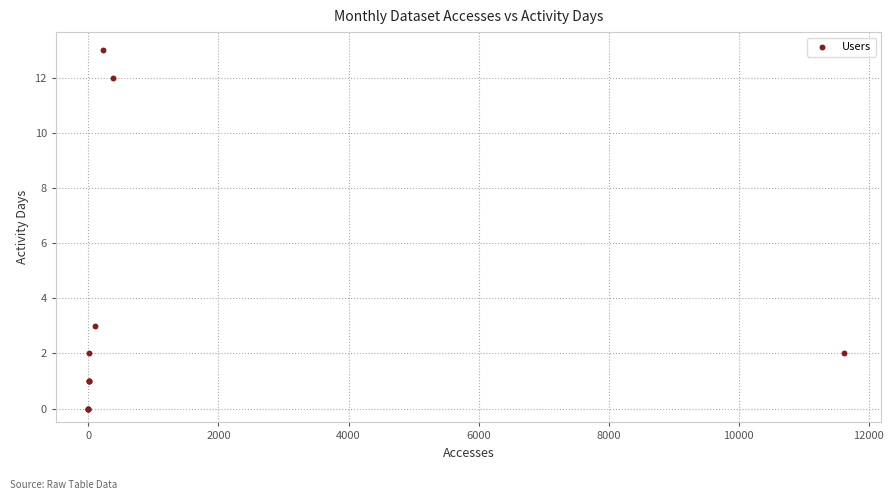

What Y value in the scatter plot is closest to 6?

3